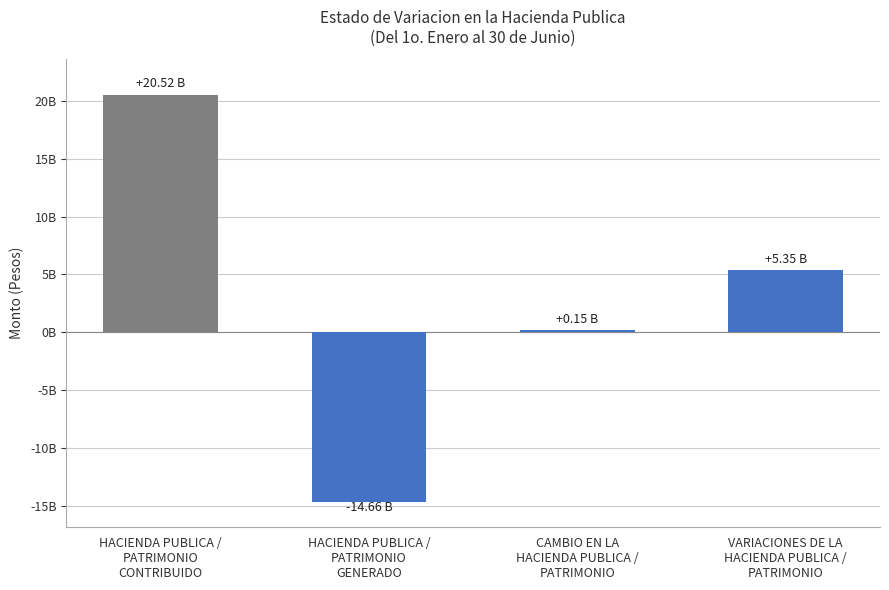

Reading left to right, transcribe all the data shown in this chart.

20521064614	-14661524294	152316233	5352579573